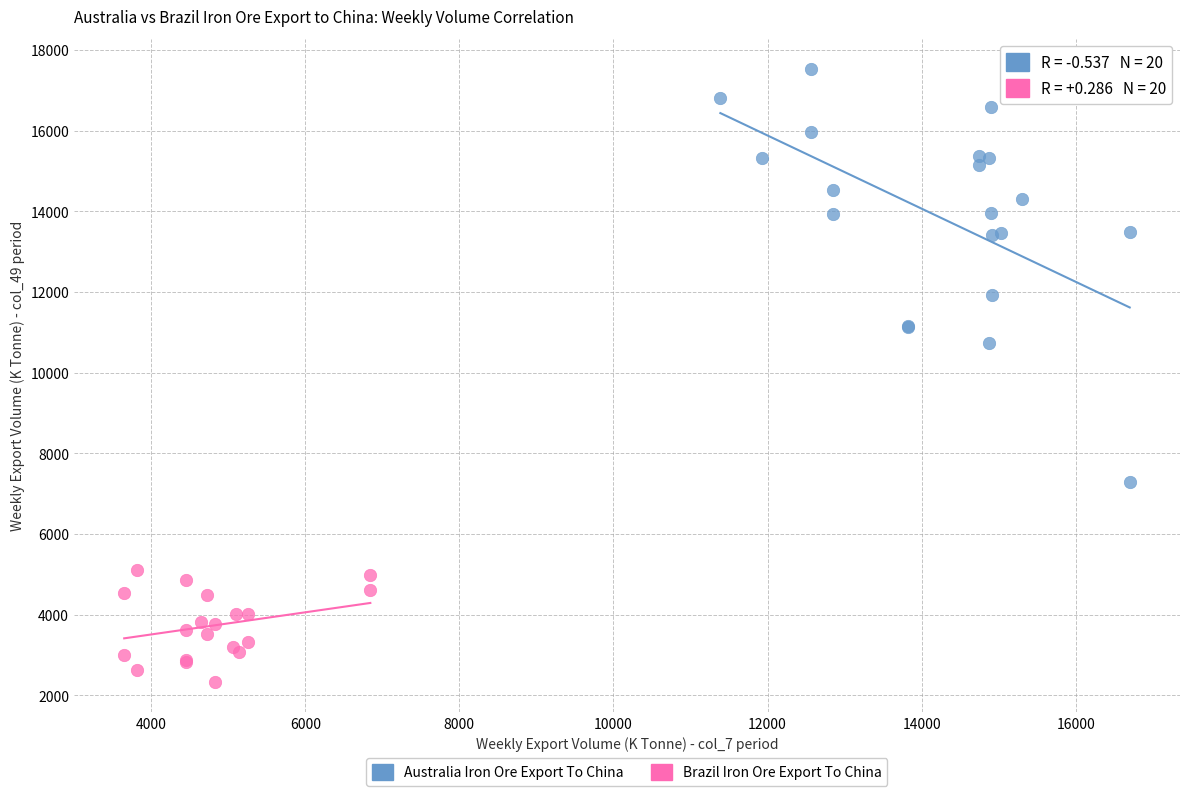

Which series contains the highest Y value?

Australia Iron Ore Export To China